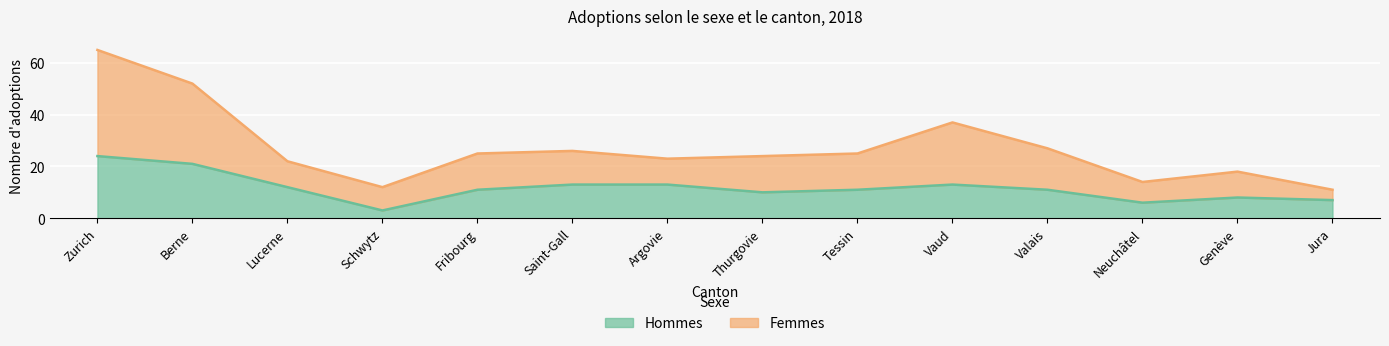

What is the average value of the Femmes series?

27